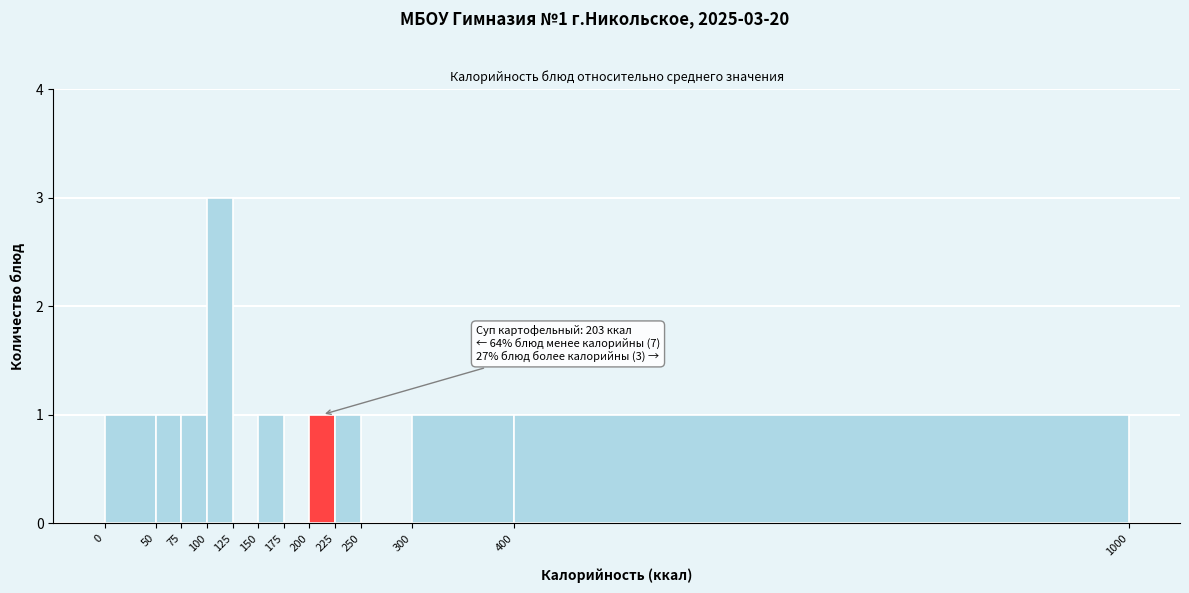

Which range on the x-axis has the tallest bar?

100 to 125